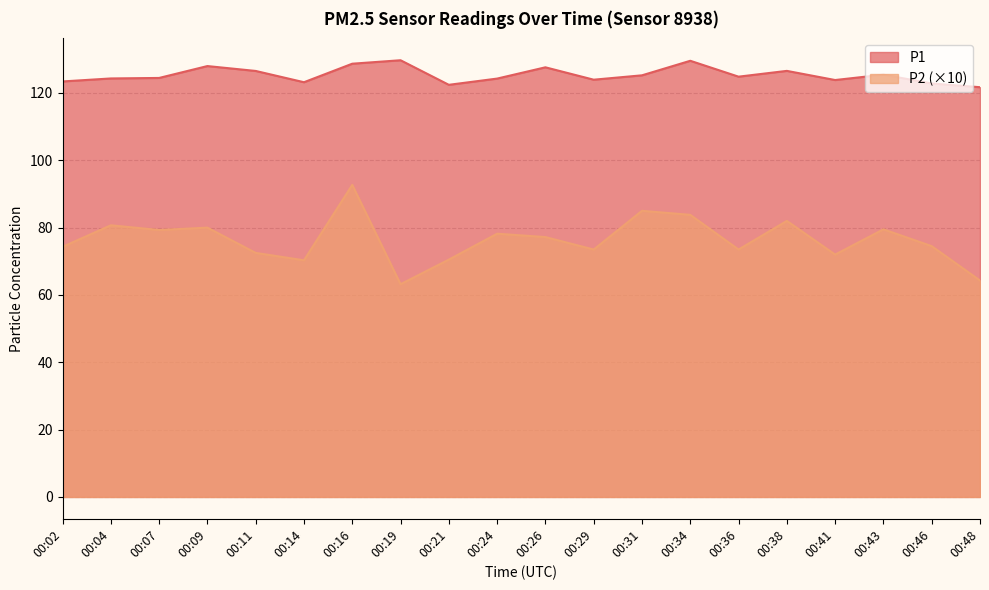

Is the value of P1 at 00:19 greater than the value of P2 at 00:14?

Yes